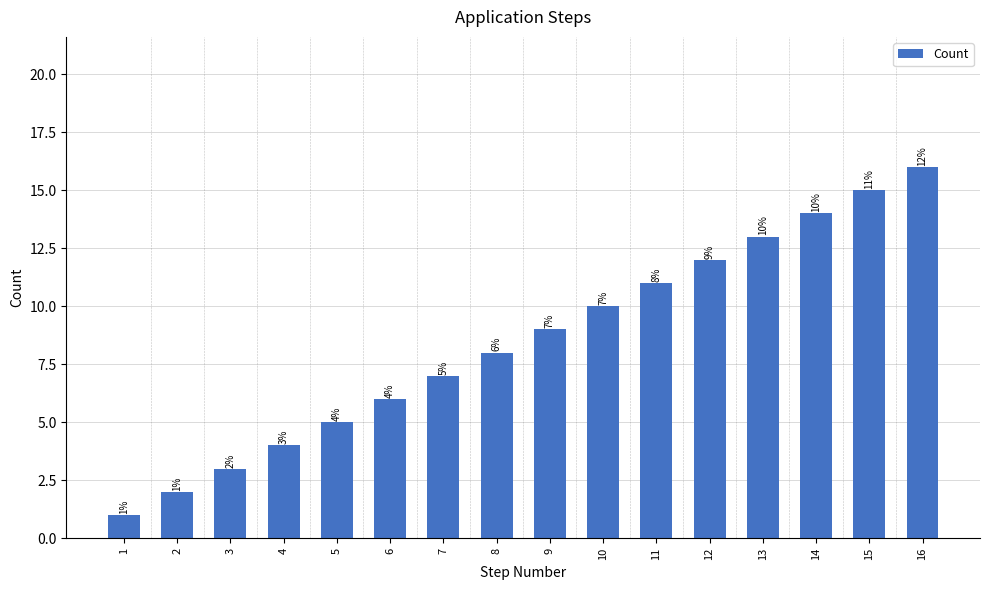

Reading left to right, transcribe all the data shown in this chart.

1	2	3	4	5	6	7	8	9	10	11	12	13	14	15	16